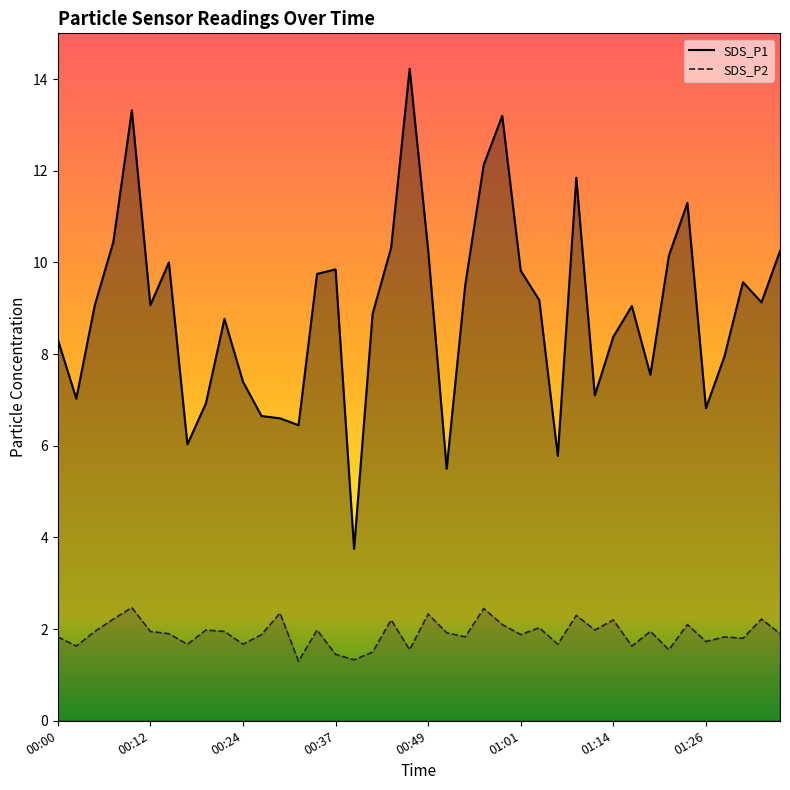

Reading right to left, transcribe all the data shown in this chart.

SDS_P1: 10.2	9.1	9.6	8.0	6.8	11.3	10.2	7.5	9.1	8.4	7.1	11.8	5.8	9.2	9.8	13.2	12.1	9.5	5.5	10.3	14.2	10.3	8.9	3.8	9.8	9.8	6.5	6.6	6.7	7.4	8.8	6.9	6.0	10.0	9.1	13.3	10.4	9.1	7.0	8.3
SDS_P2: 1.9	2.2	1.8	1.8	1.7	2.1	1.6	1.9	1.6	2.2	2.0	2.3	1.7	2.0	1.9	2.1	2.5	1.8	1.9	2.3	1.6	2.2	1.5	1.3	1.4	2.0	1.3	2.4	1.9	1.7	1.9	2.0	1.7	1.9	1.9	2.5	2.2	1.9	1.6	1.8